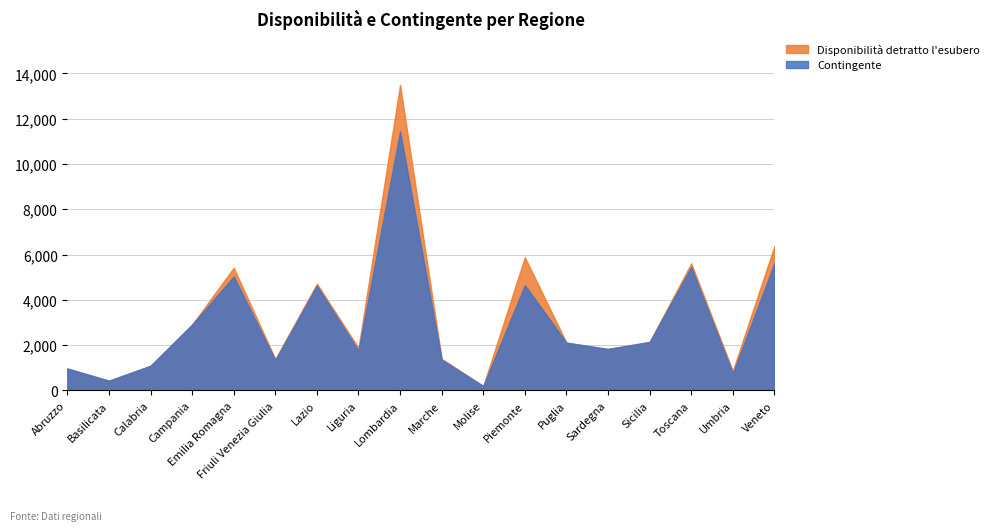

What is the difference between the highest and lowest values at Veneto?

757